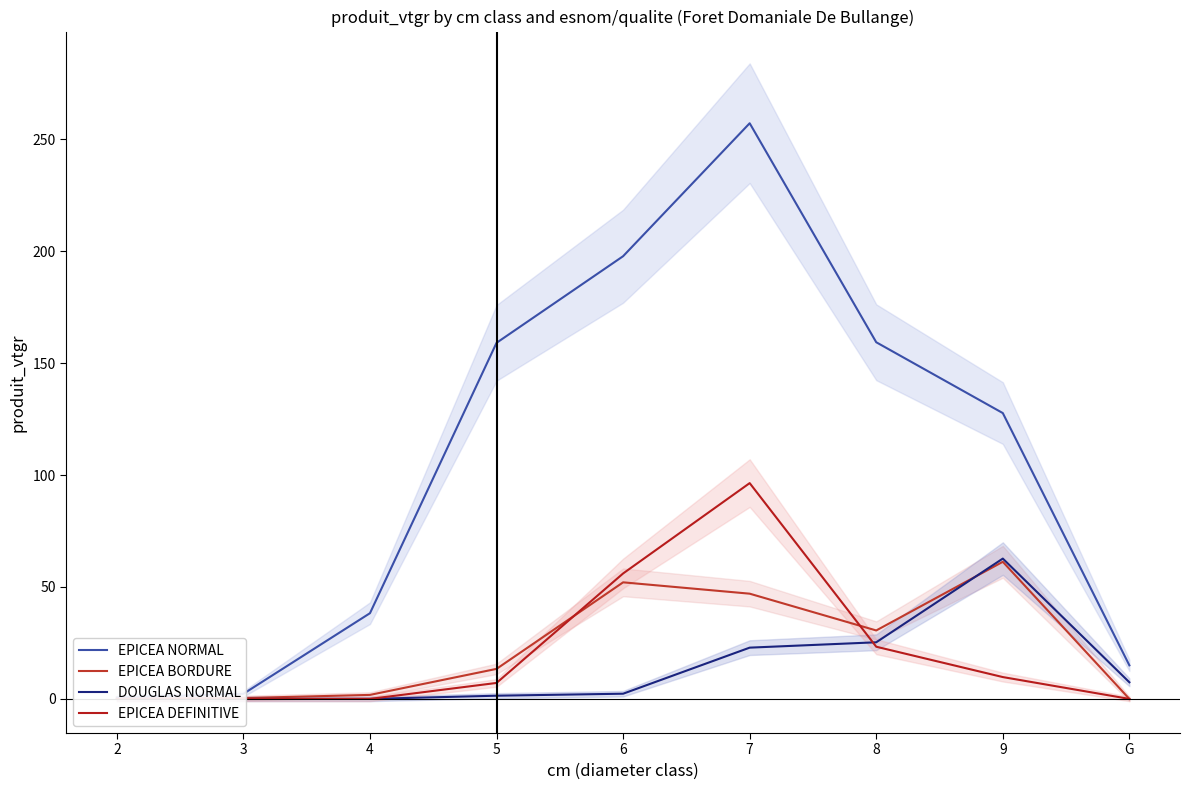

True or false: EPICEA BORDURE has a value of 3.2 at 4.

False